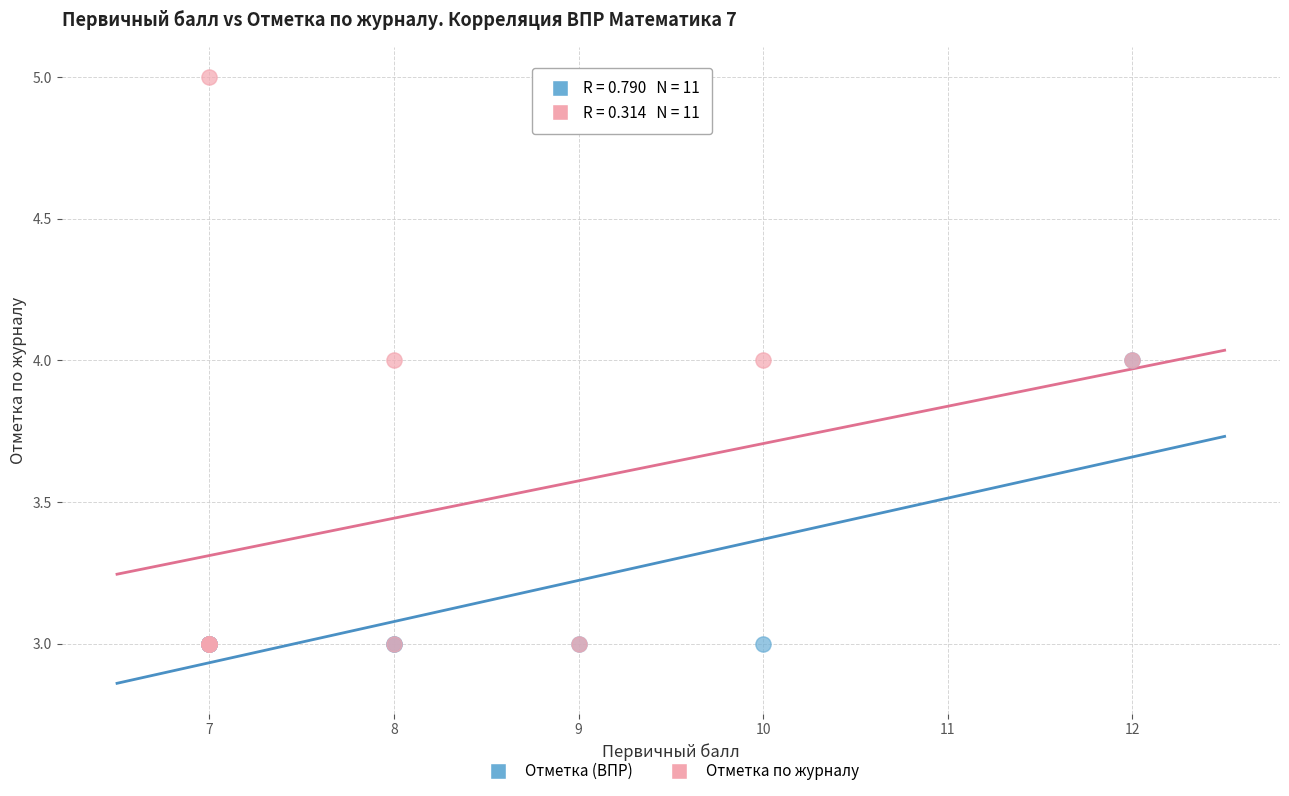

Which series has the widest spread of Y values?

Отметка по журналу